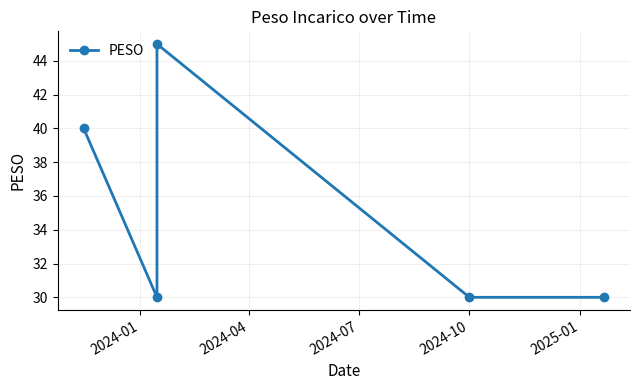

The value at 2024-07 is 18. True or false?

False